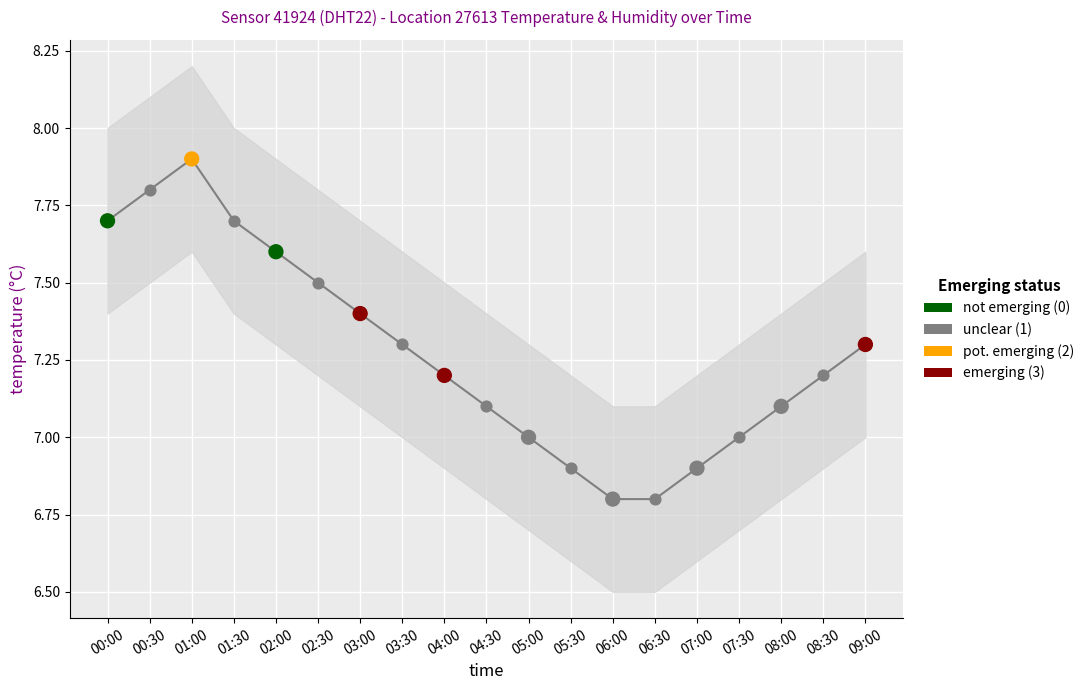

Between 08:00 and 01:00, which is larger?

01:00